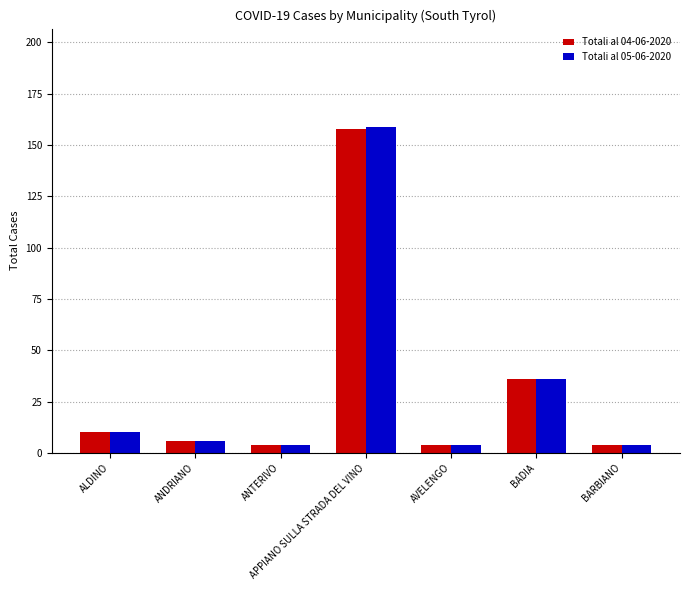

At how many categories does at least one series exceed 16?

2